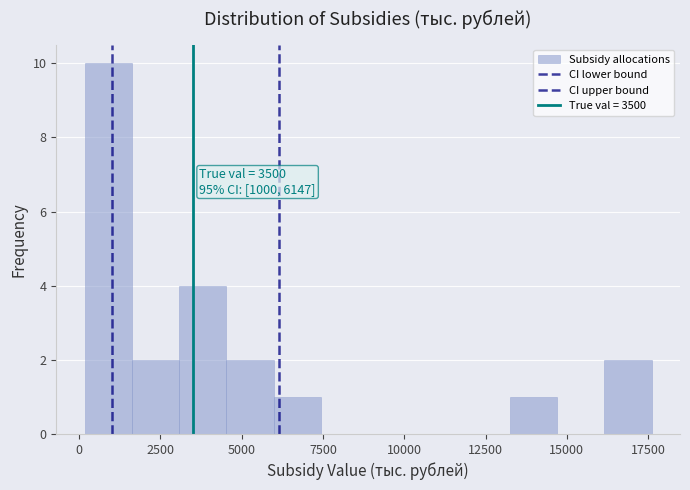

Around what value on the x-axis is the tallest bar? Give the approximate position of its centre, as read against the axis.

1000